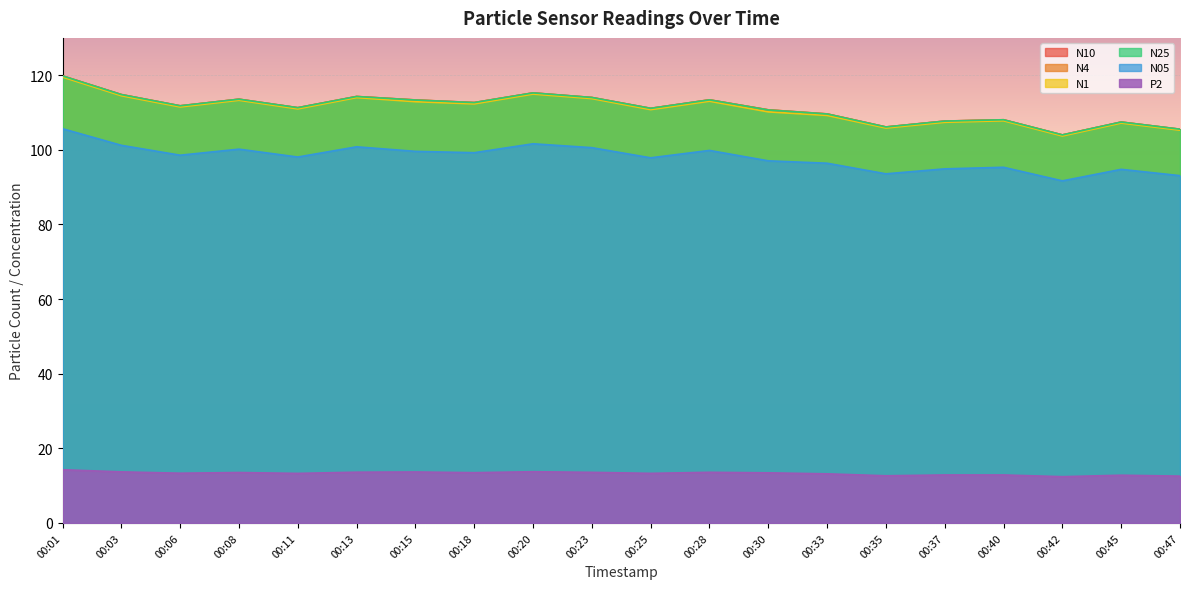

True or false: N05 and N1 intersect in this chart.

False